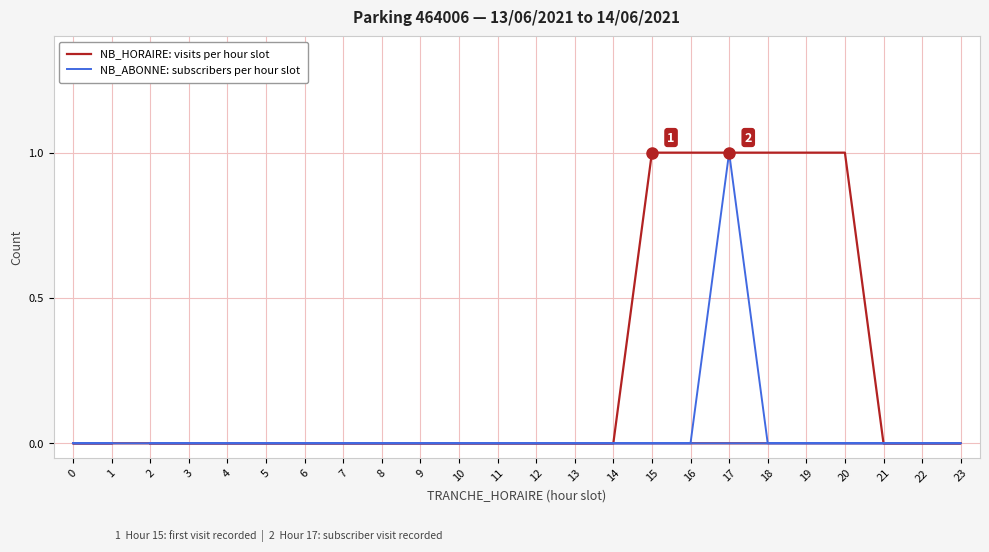

At which label does NB_HORAIRE: visits per hour slot reach its peak?

15